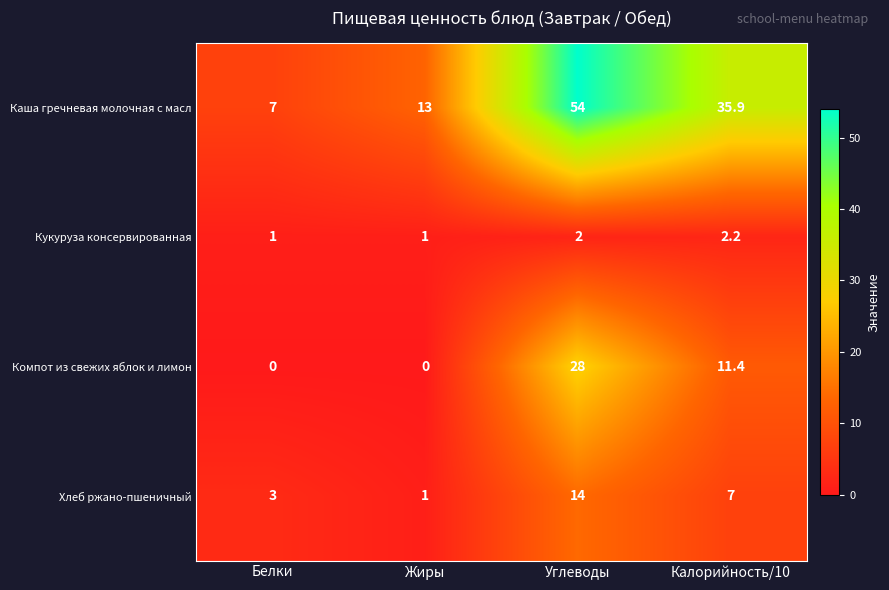

Reading right to left, transcribe all the data shown in this chart.

Каша гречневая молочная с масл: Калорийность/10=35.9	Углеводы=54.0	Жиры=13.0	Белки=7.0
Кукуруза консервированная: Калорийность/10=2.2	Углеводы=2.0	Жиры=1.0	Белки=1.0
Компот из свежих яблок и лимон: Калорийность/10=11.4	Углеводы=28.0	Жиры=0.0	Белки=0.0
Хлеб ржано-пшеничный: Калорийность/10=7.0	Углеводы=14.0	Жиры=1.0	Белки=3.0